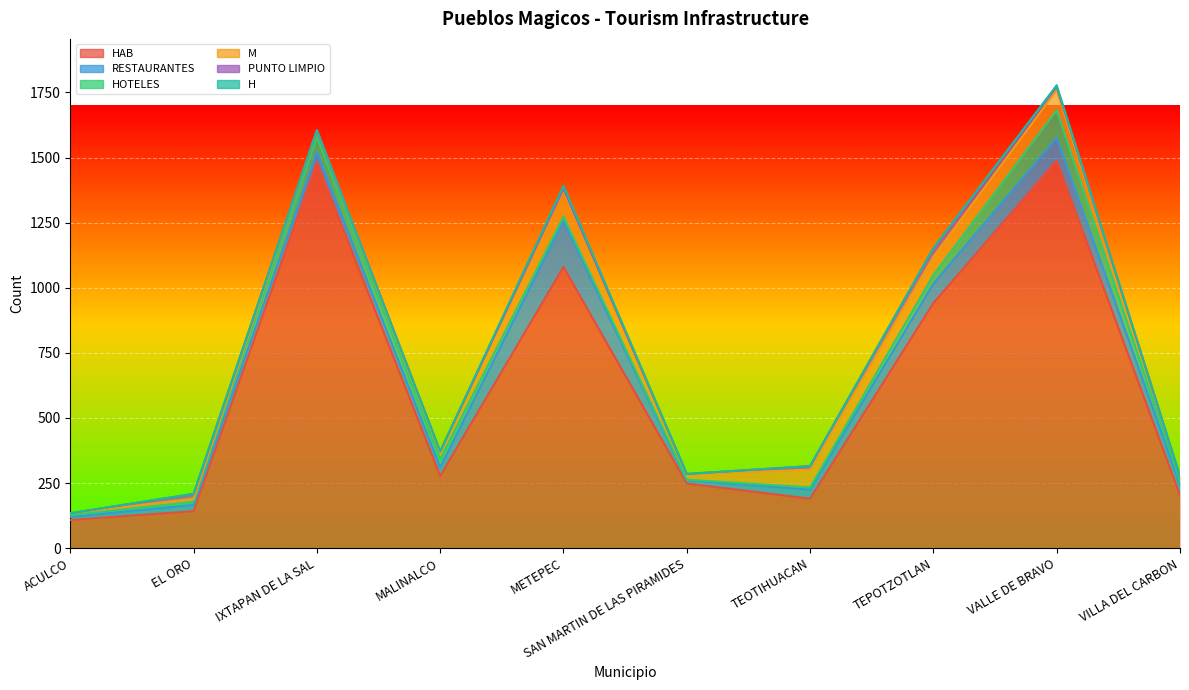

What is the highest value of the M series?

101